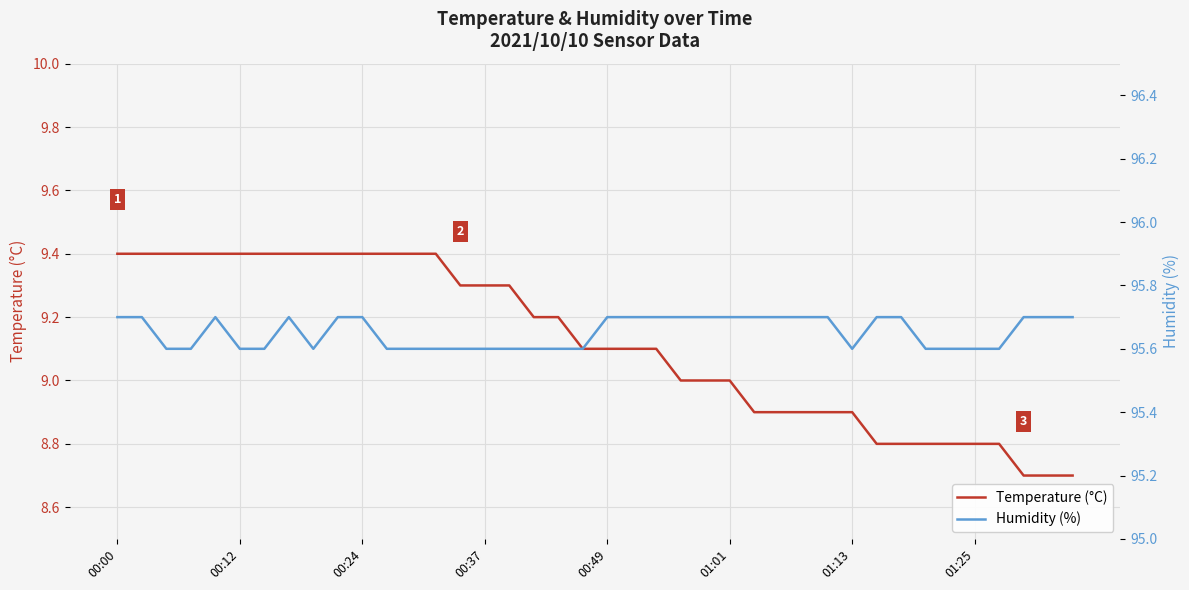

Between 00:00 and 26, which is larger?

00:00